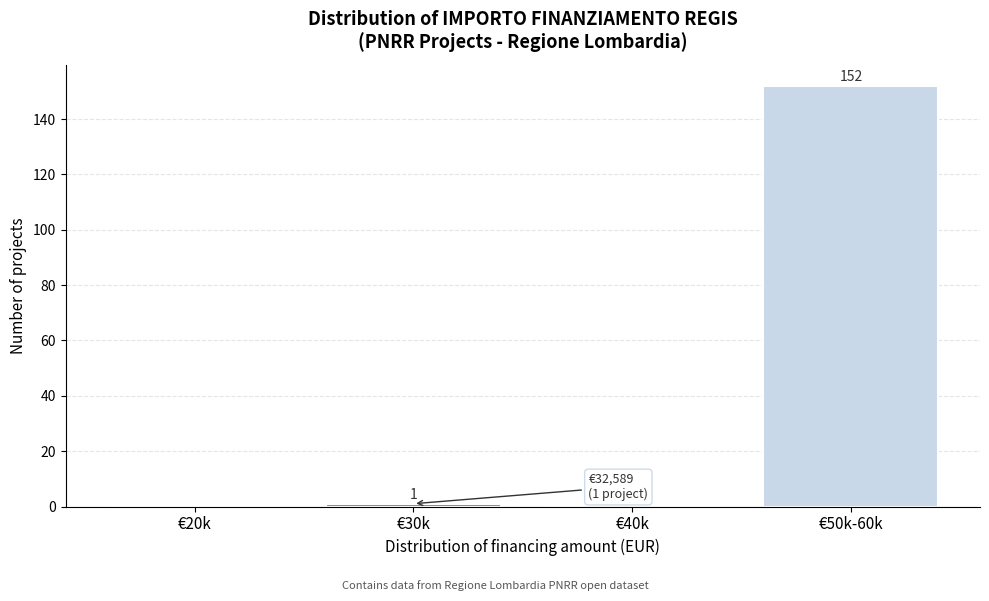

Reading right to left, transcribe all the data shown in this chart.

€50k-60k=152	€40k=0	€30k=1	€20k=0